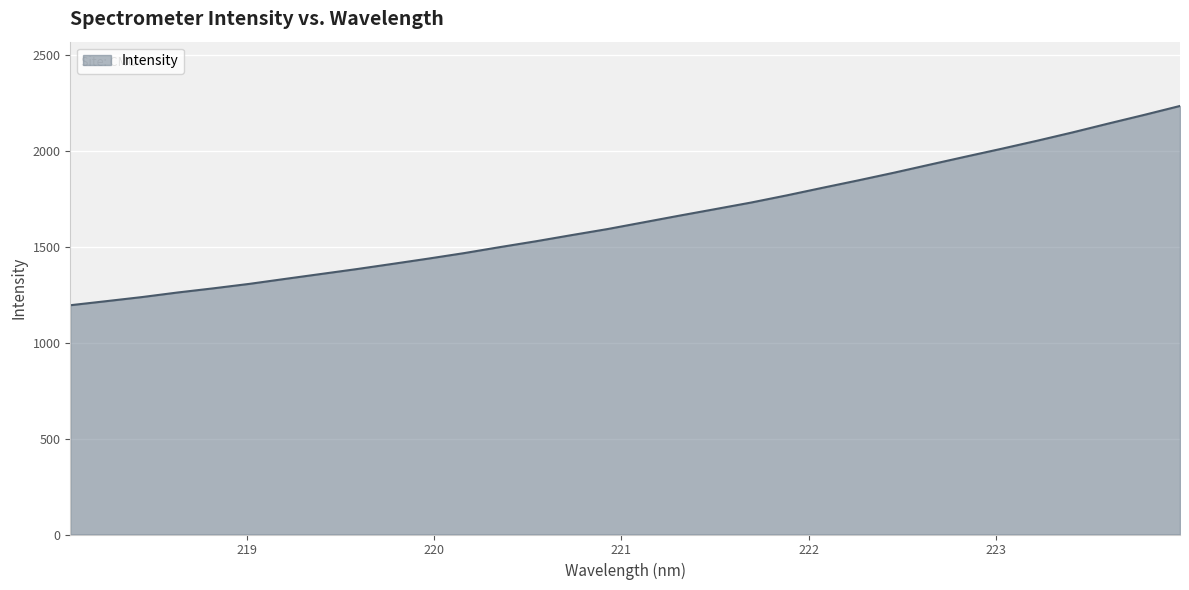

How many lines are shown in the chart?

1